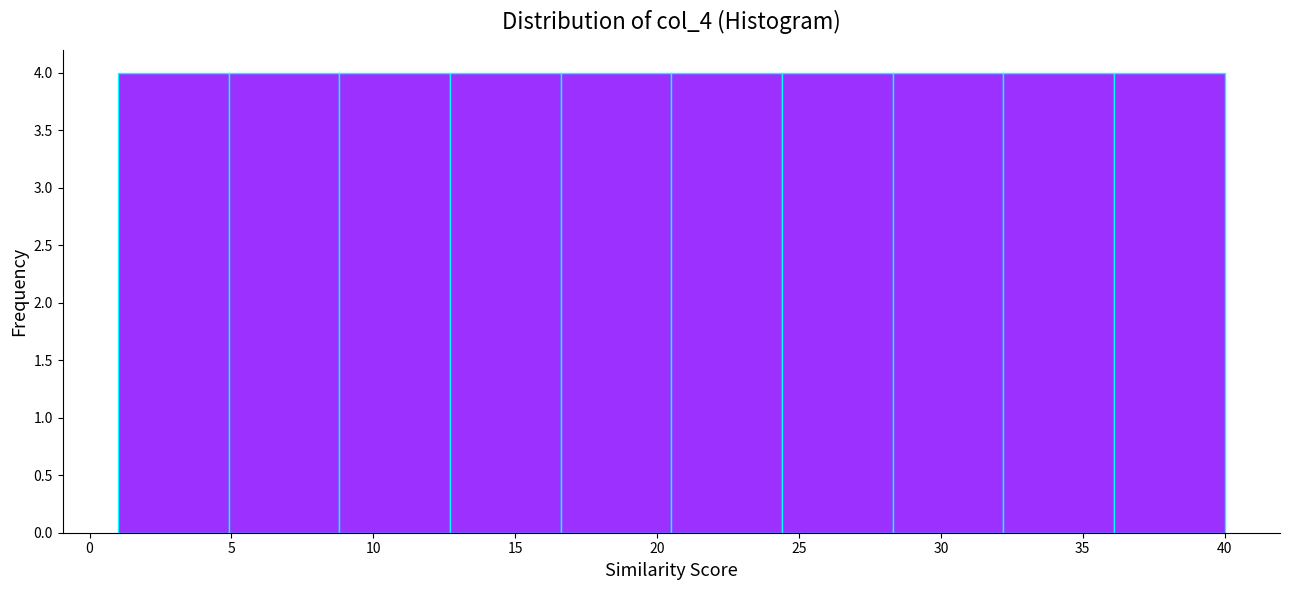

How tall is the bar that spans 8.8 to 12.7 on the x-axis? Neither the bar edges nor the heights are printed on the chart, so give them approximately, as read against the axes.

4